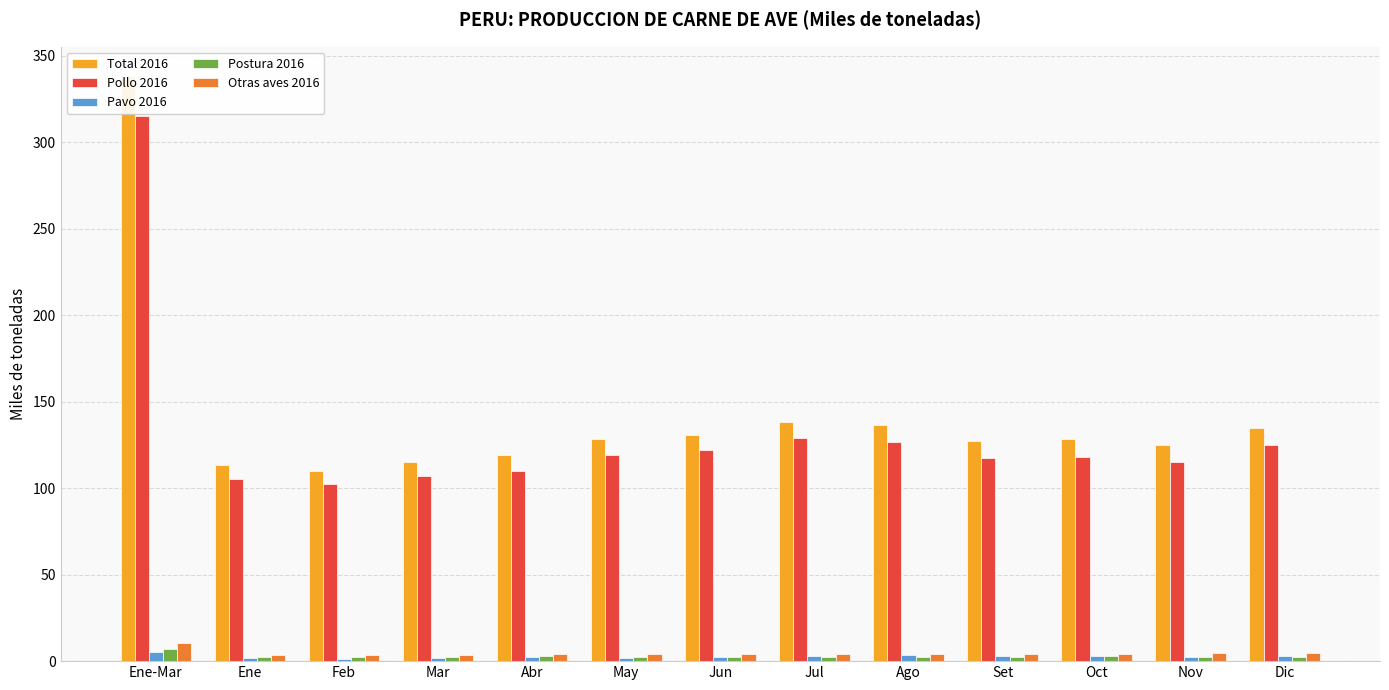

What is the difference between the maximum and minimum values in the Total 2016 series?

228.3